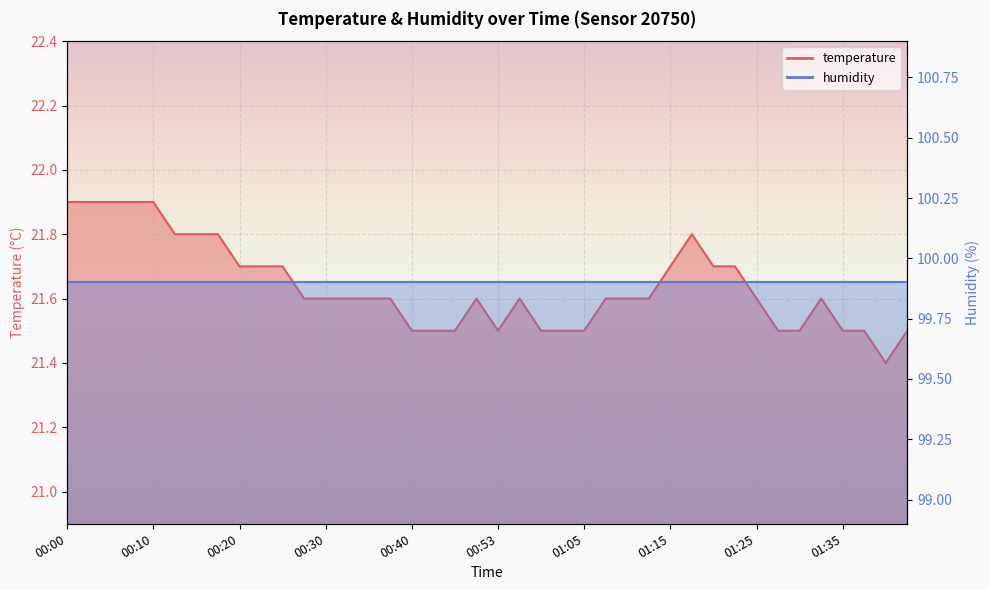

Read the value at 01:00.

21.5